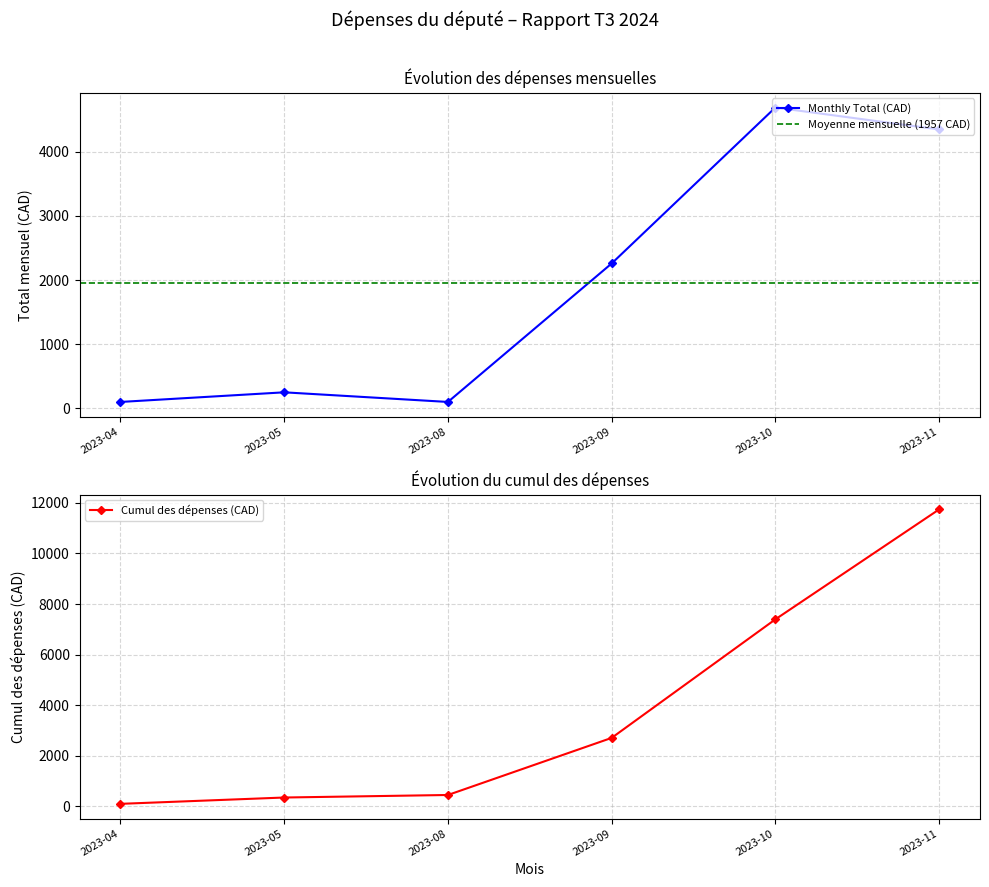

Does the chart have visible grid lines?

Yes